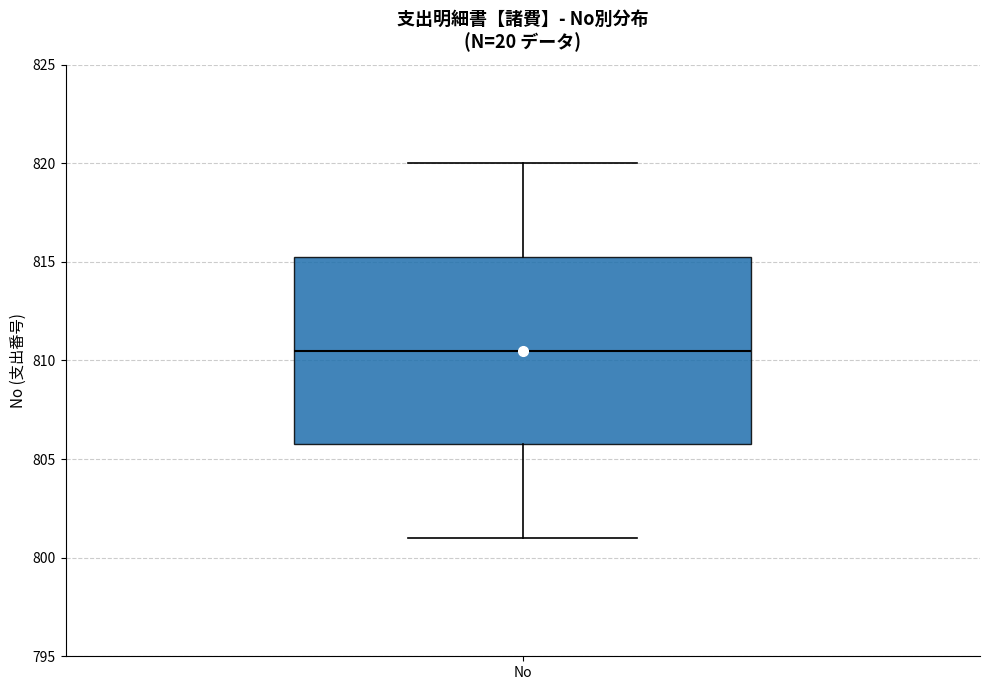

Read this box plot against the y-axis: the position of the median line, the range covered by the box, and the ends of both whiskers. The values are not printed on the chart, so give them approximately, as read against the axis.

median 810.5, box 806.0 to 815.5, whiskers 801.0 to 820.0